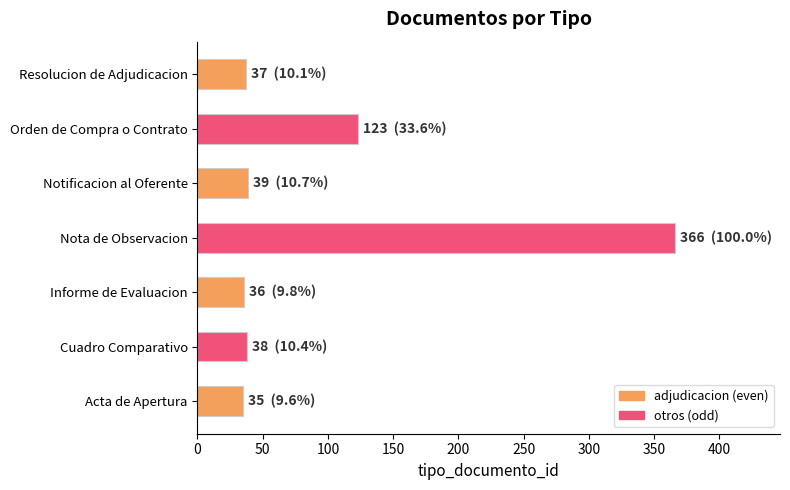

Count the number of categories in the chart.

7